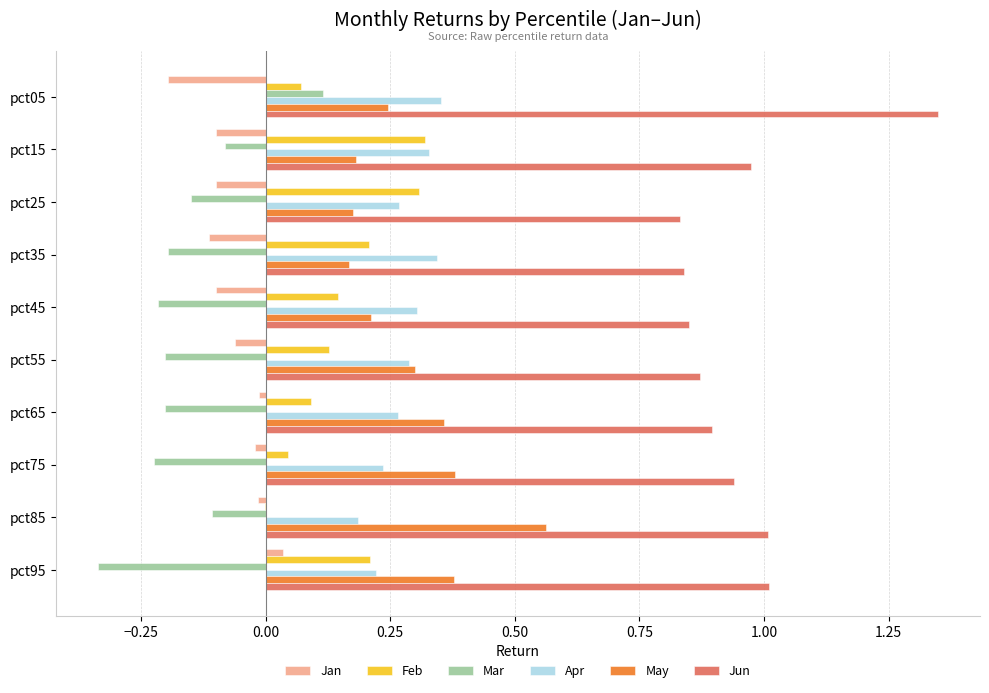

The Feb series shows -0.0 at pct85. True or false?

True